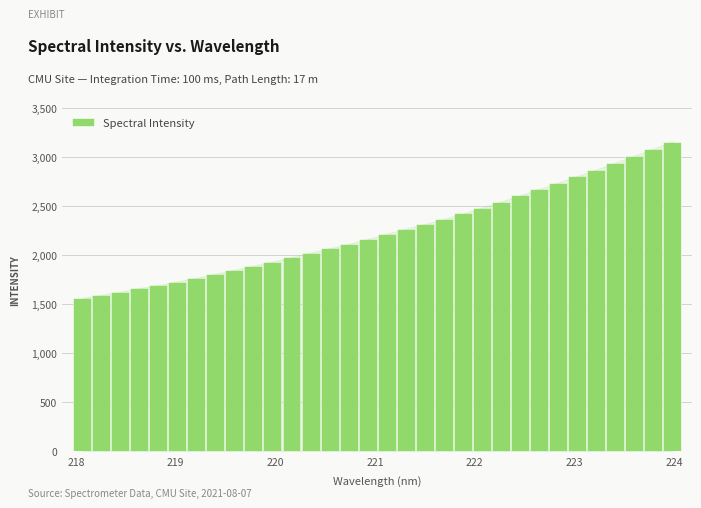

What is the difference between the maximum and minimum values?

1594.6